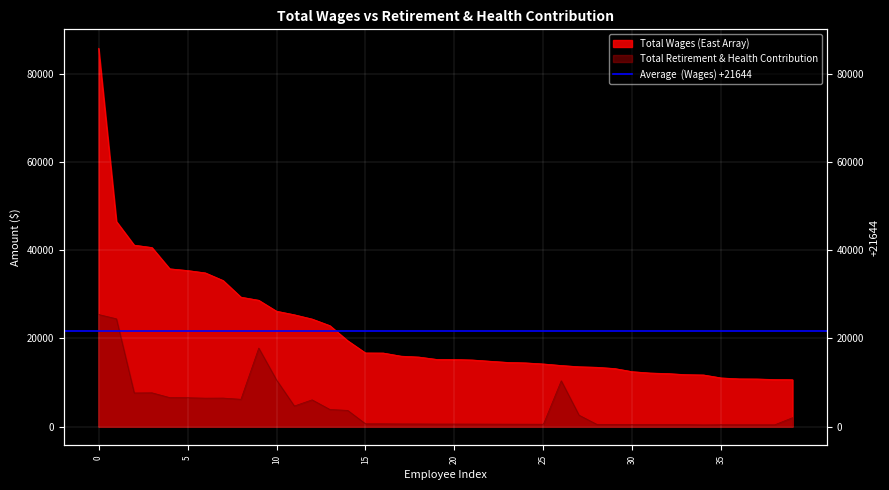

Where is Total Retirement & Health Contribution nearest to the value 12891?

10